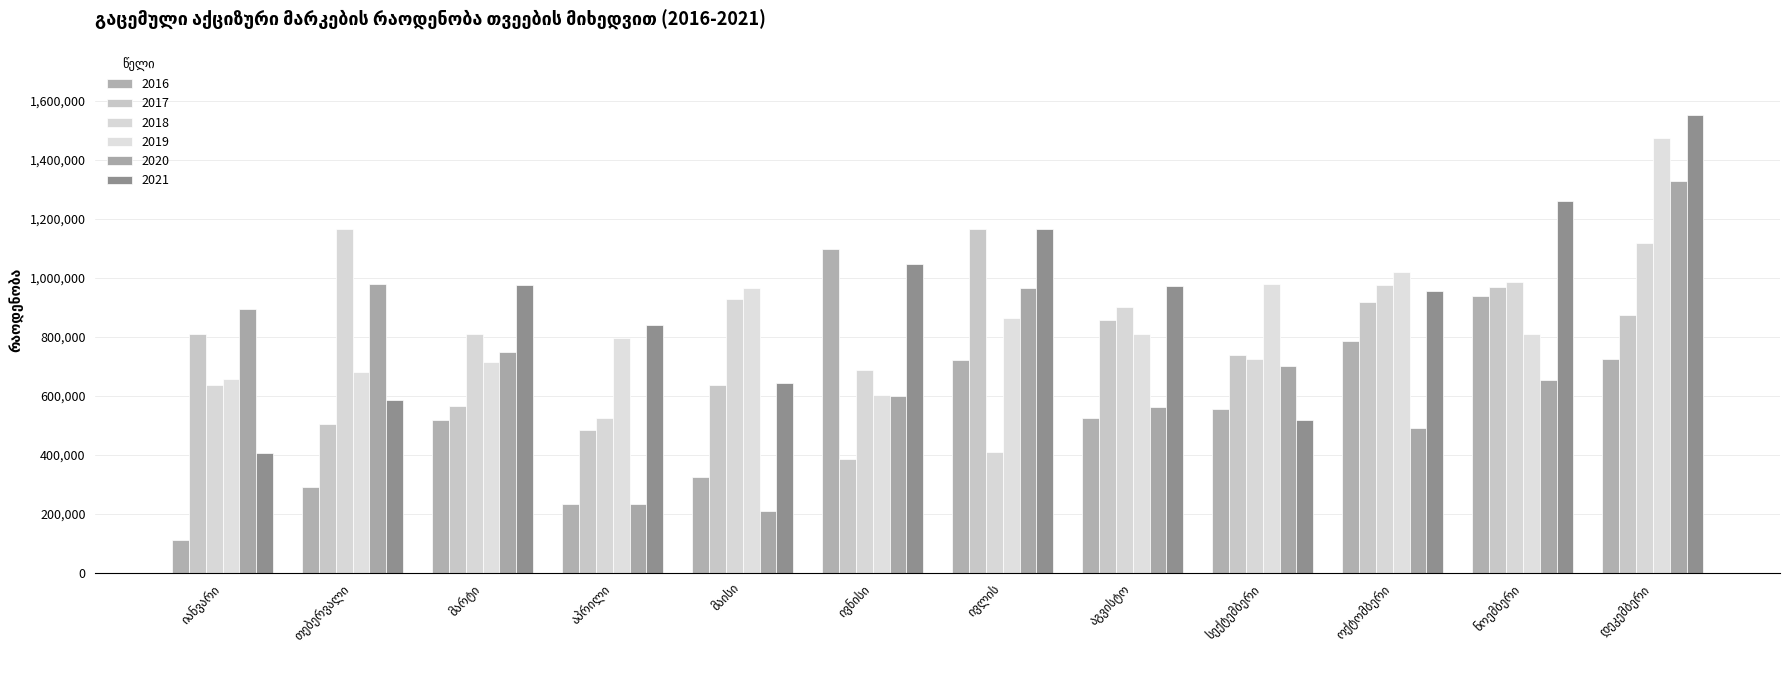

Where is 2017 nearest to the value 774775?

იანვარი